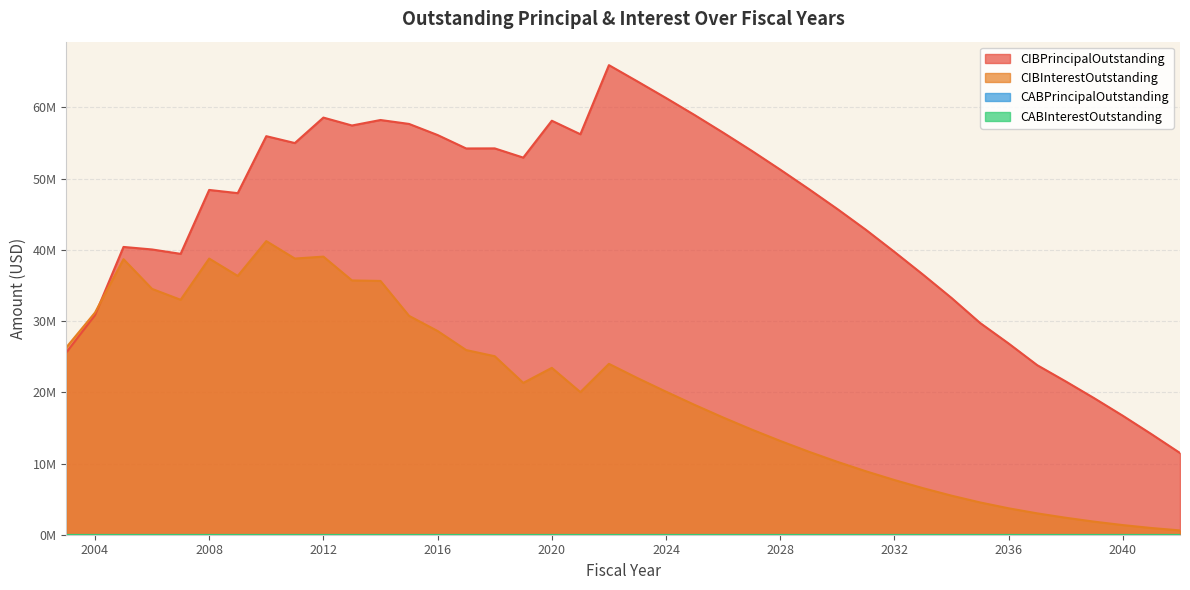

What is the difference between the CIBInterestOutstanding values at 2026 and 2036?

12750884.4